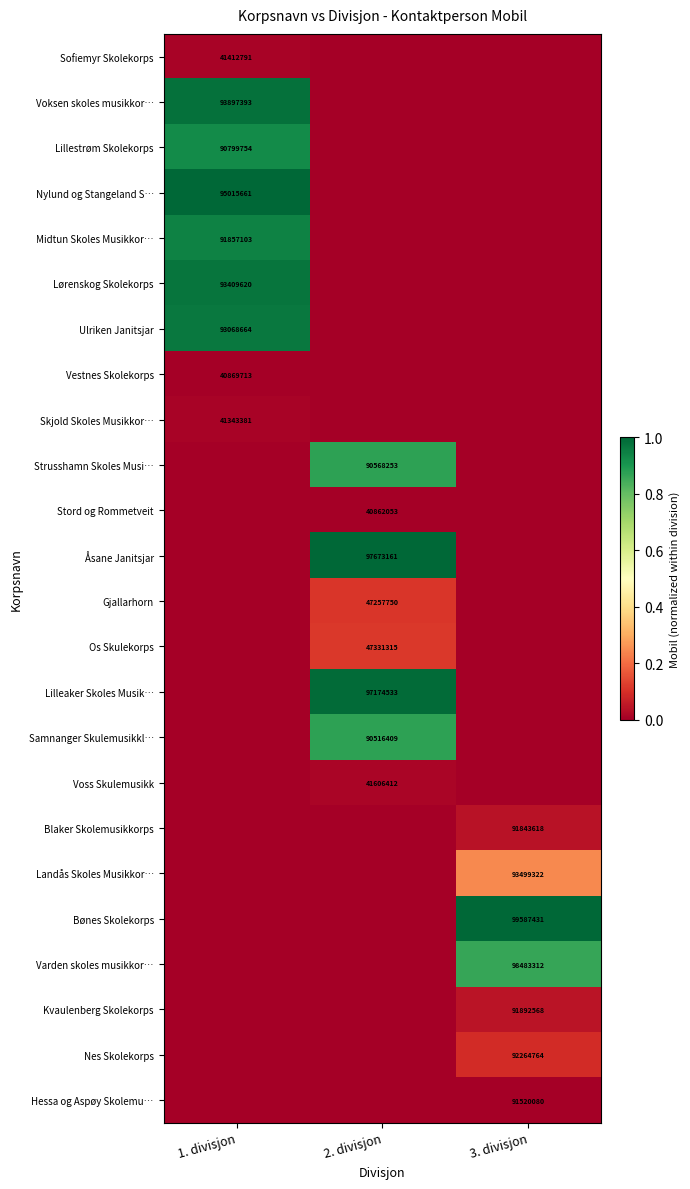

The Sofiemyr Skolekorps series shows 28445393 at 1. divisjon. True or false?

False